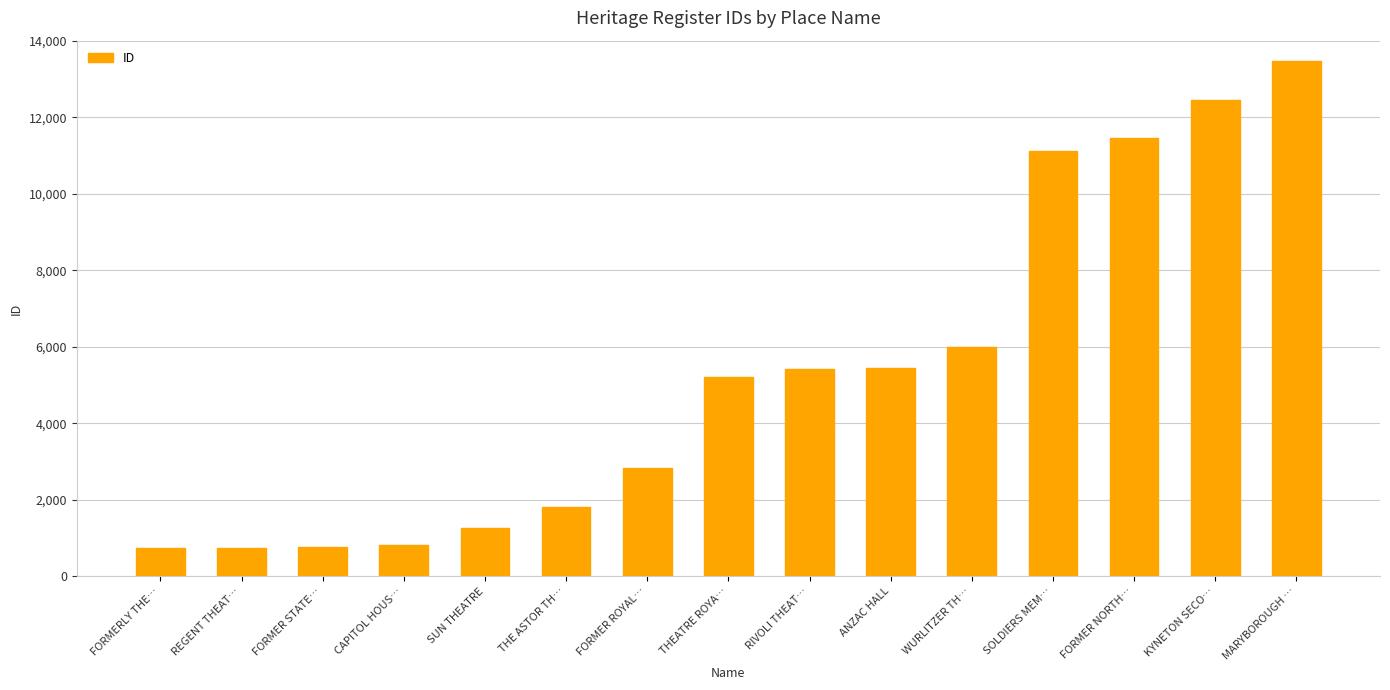

The value at FORMER ROYAL… is 2818. True or false?

True